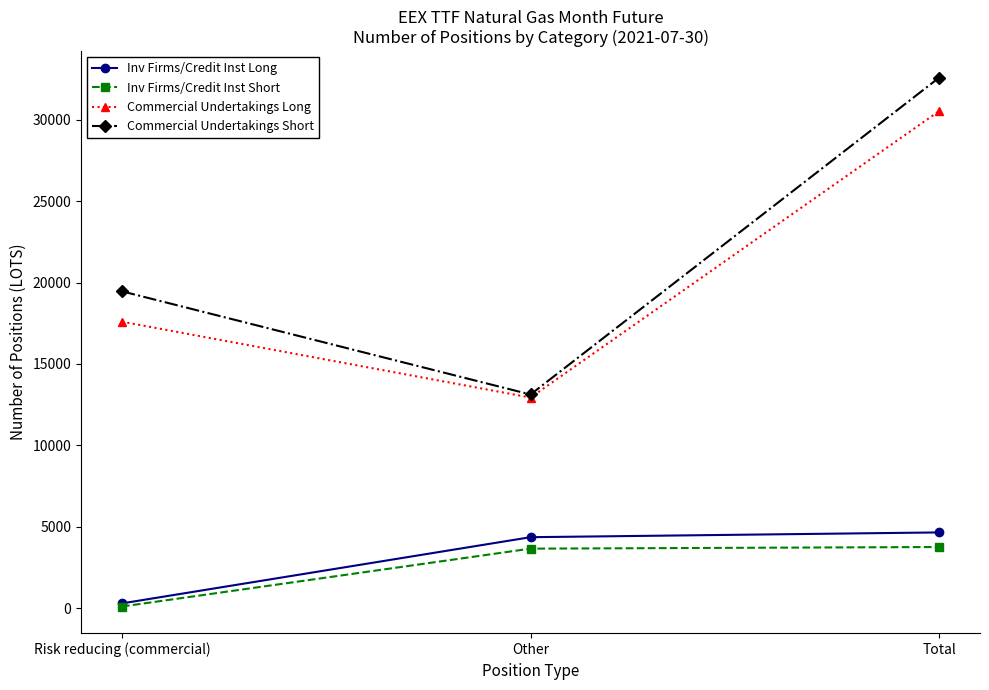

List the series in order of their peak value, highest first.

Commercial Undertakings Short, Commercial Undertakings Long, Inv Firms/Credit Inst Long, Inv Firms/Credit Inst Short